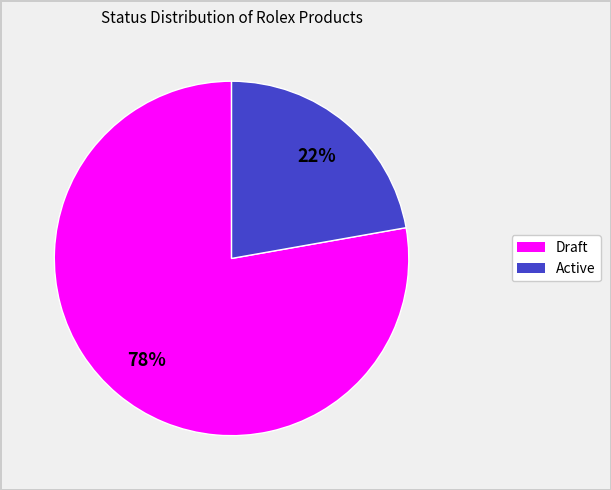

To the nearest percent, what is the average slice percentage?

50%